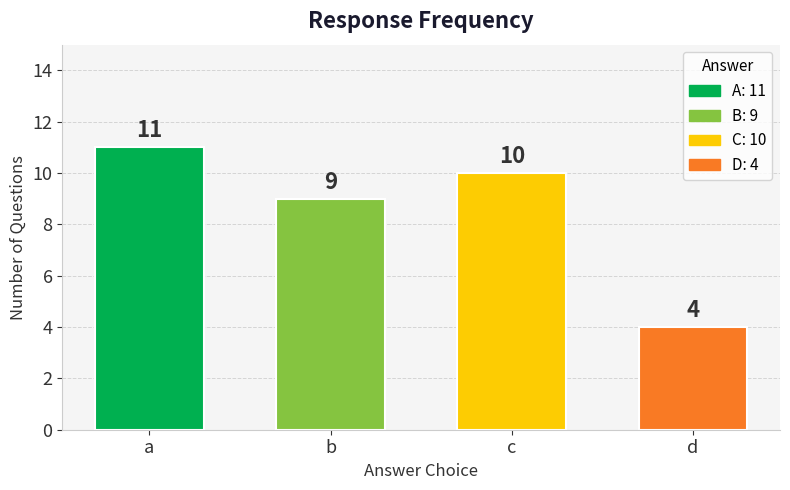

Rank the categories by value from highest to lowest.

a, c, b, d